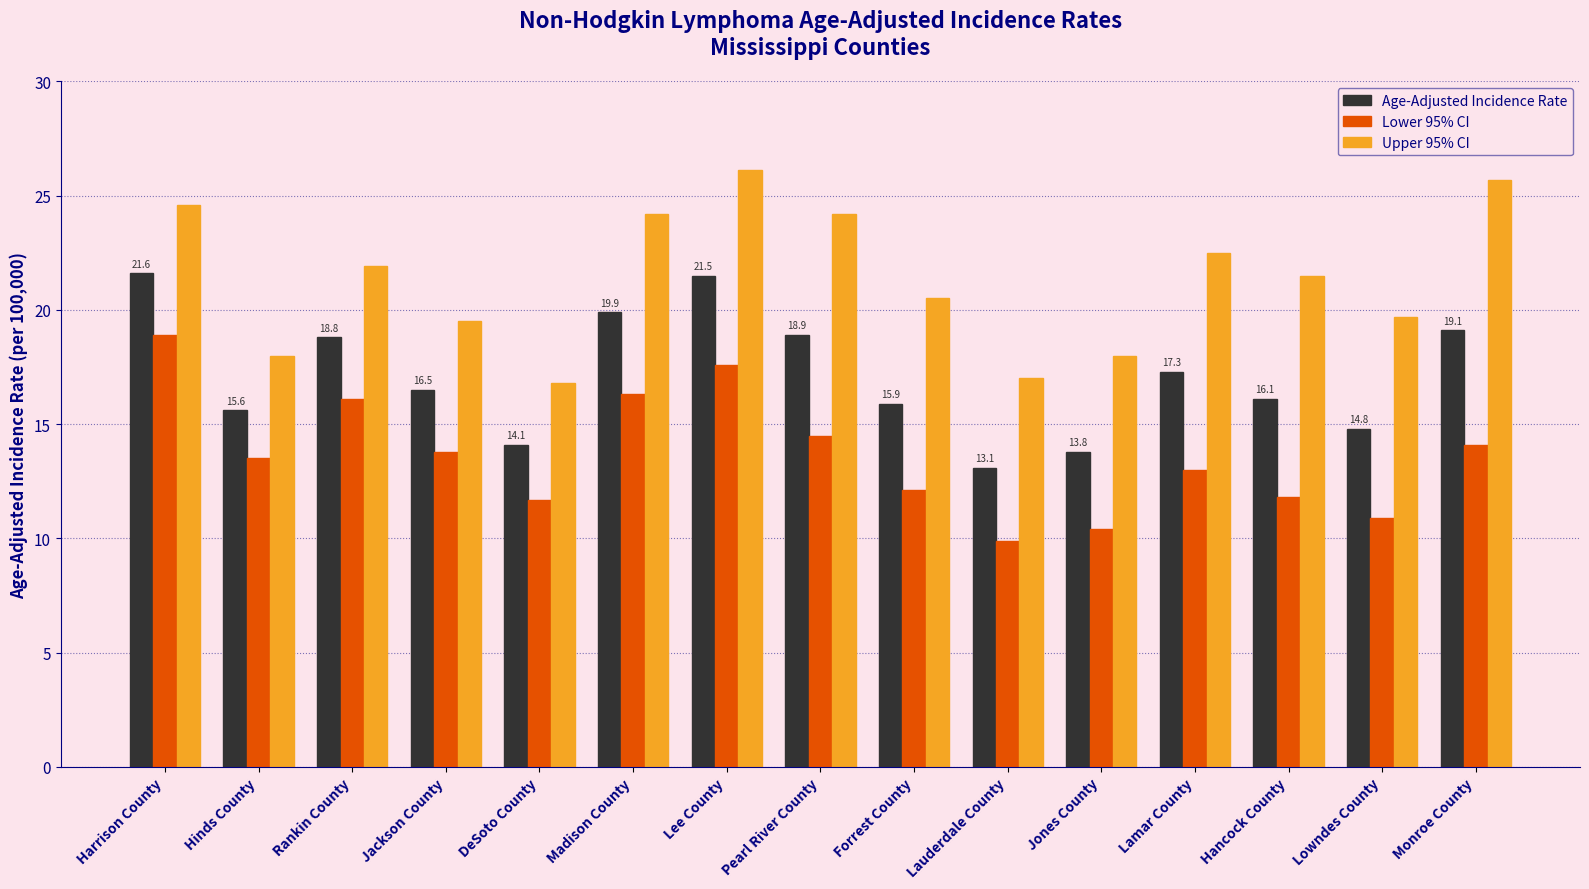

At how many categories does at least one series exceed 13?

15